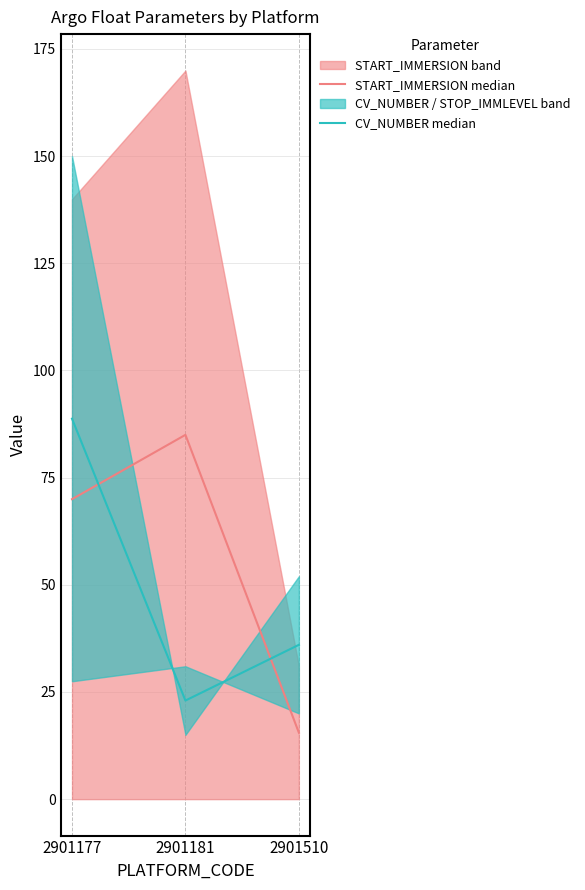

List the labels in order of CV_NUMBER median value, smallest first.

2901181, 2901510, 2901177